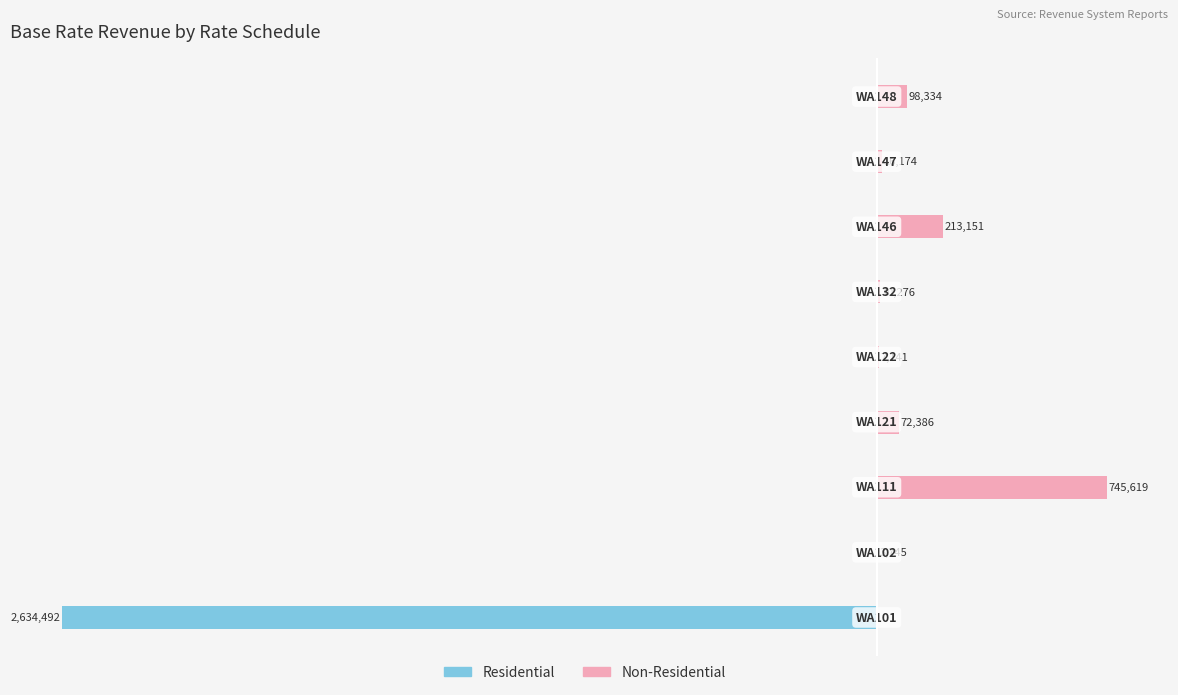

Between −2.0 and −2.5, which is larger?

−2.0